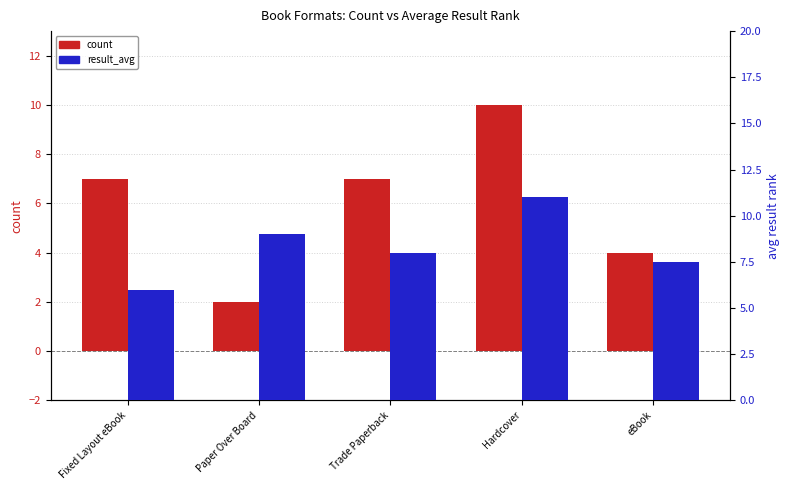

Reading left to right, what are all the values shown in this chart?

count: 7.0	2.0	7.0	10.0	4.0
result_avg: 6.0	9.0	8.0	11.0	7.5